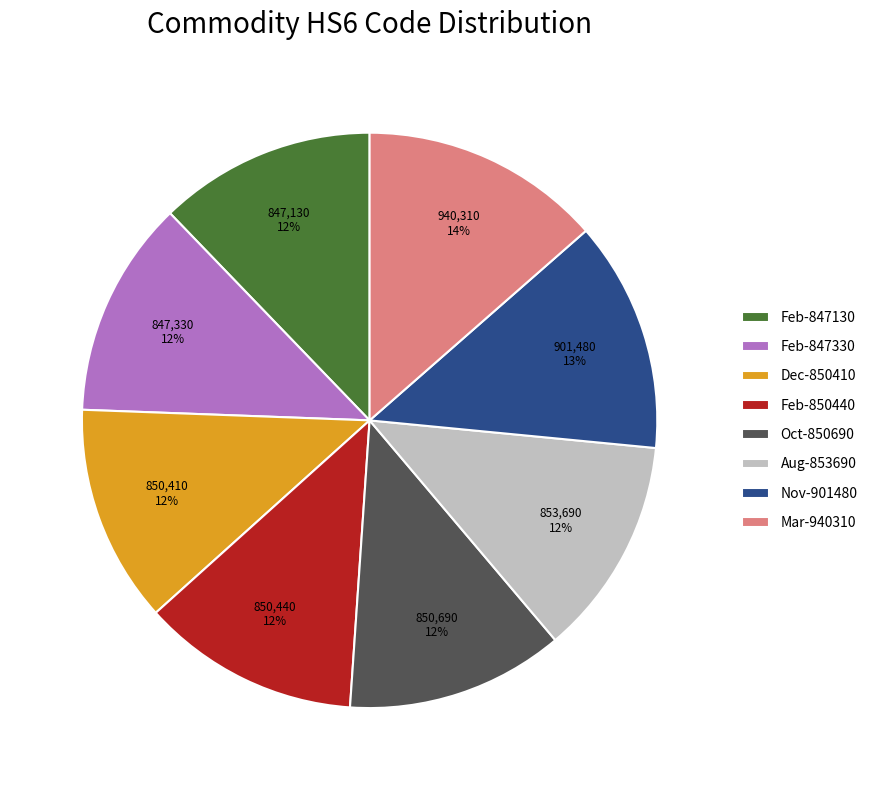

The Feb-850440 slice represents 12% of the pie. True or false?

True